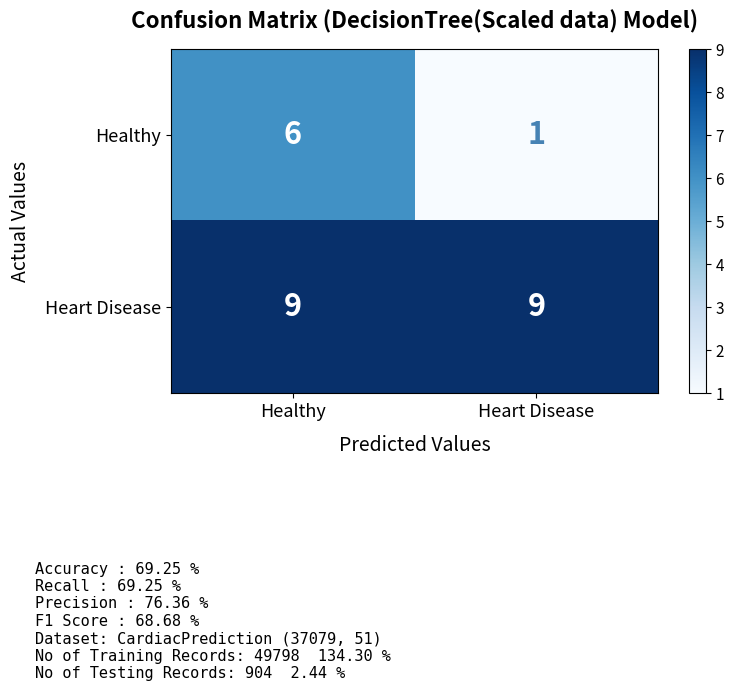

Reading right to left, extract all data points from this chart.

Healthy: 1	6
Heart Disease: 9	9